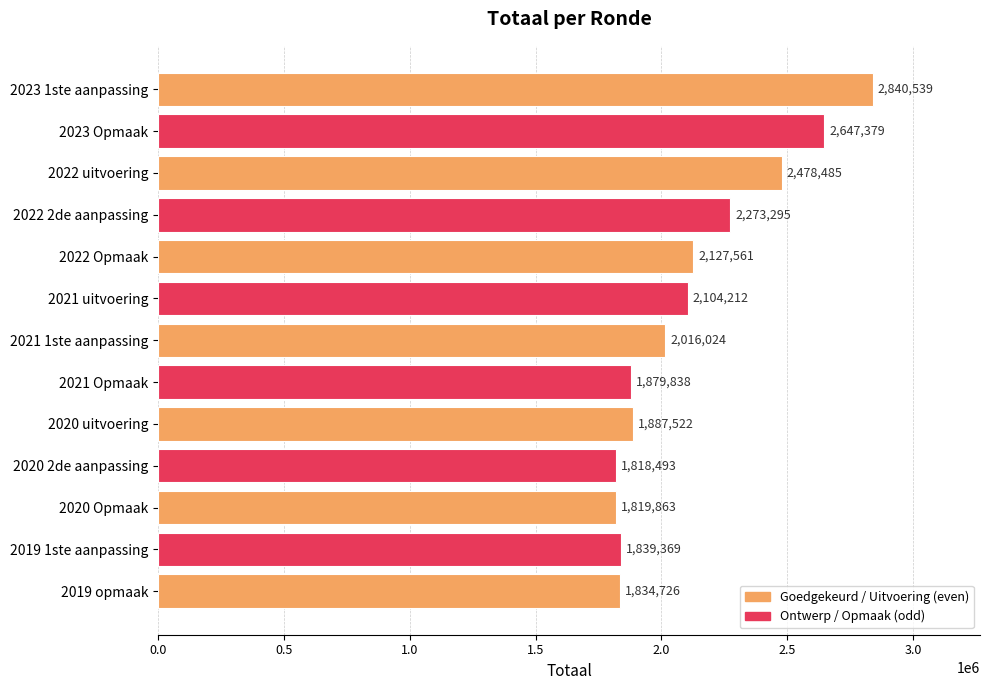

Rank the categories by value from lowest to highest.

2020 2de aanpassing, 2020 Opmaak, 2019 opmaak, 2019 1ste aanpassing, 2021 Opmaak, 2020 uitvoering, 2021 1ste aanpassing, 2021 uitvoering, 2022 Opmaak, 2022 2de aanpassing, 2022 uitvoering, 2023 Opmaak, 2023 1ste aanpassing